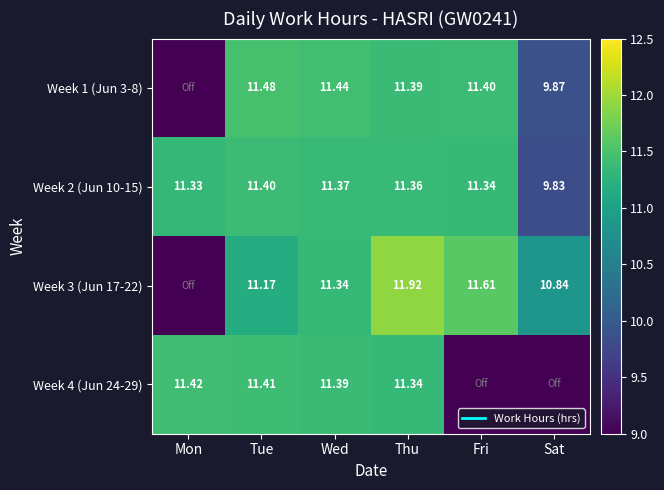

At which label does Week 2 (Jun 10-15) first exceed 11?

Mon